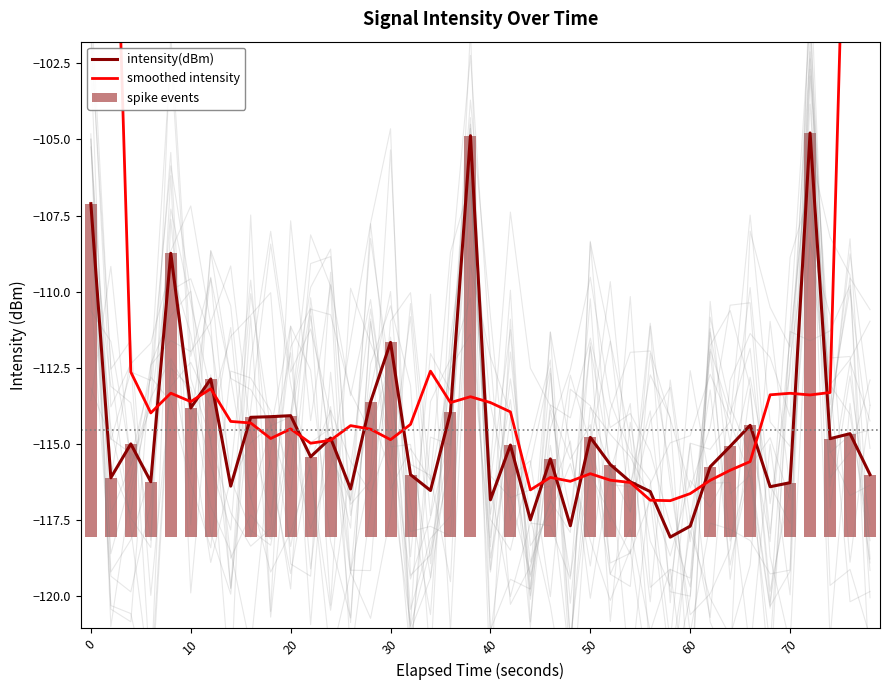

What is the maximum value for intensity(dBm)?

-104.8